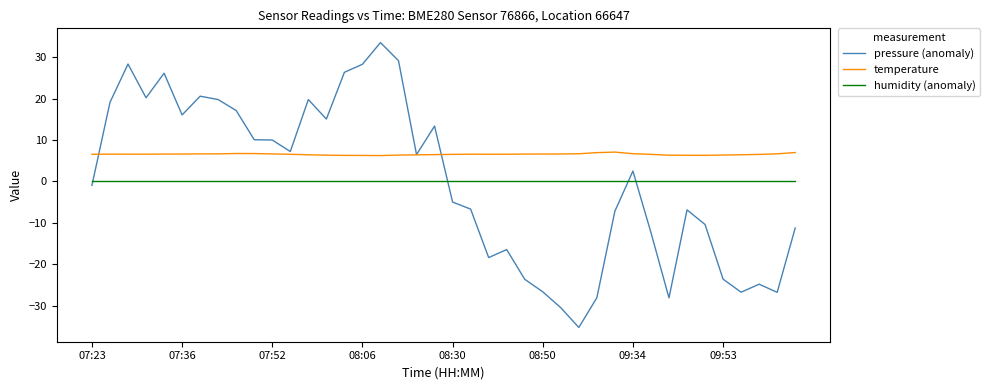

After their last crossing, which series has the higher values: humidity (anomaly) or pressure (anomaly)?

humidity (anomaly)